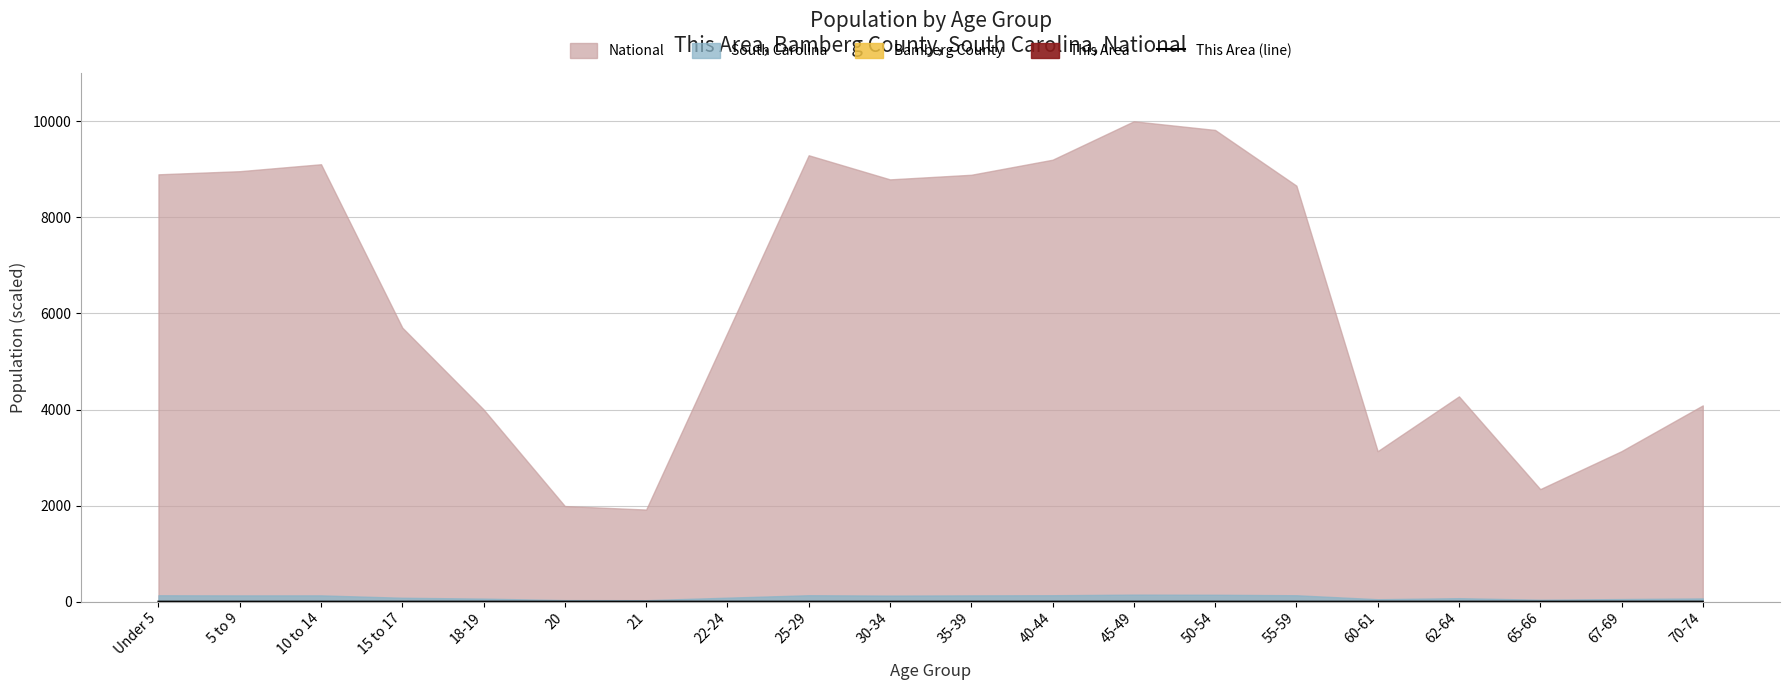

How many points are higher than both their immediate neighbors (excluding endpoints)?

4